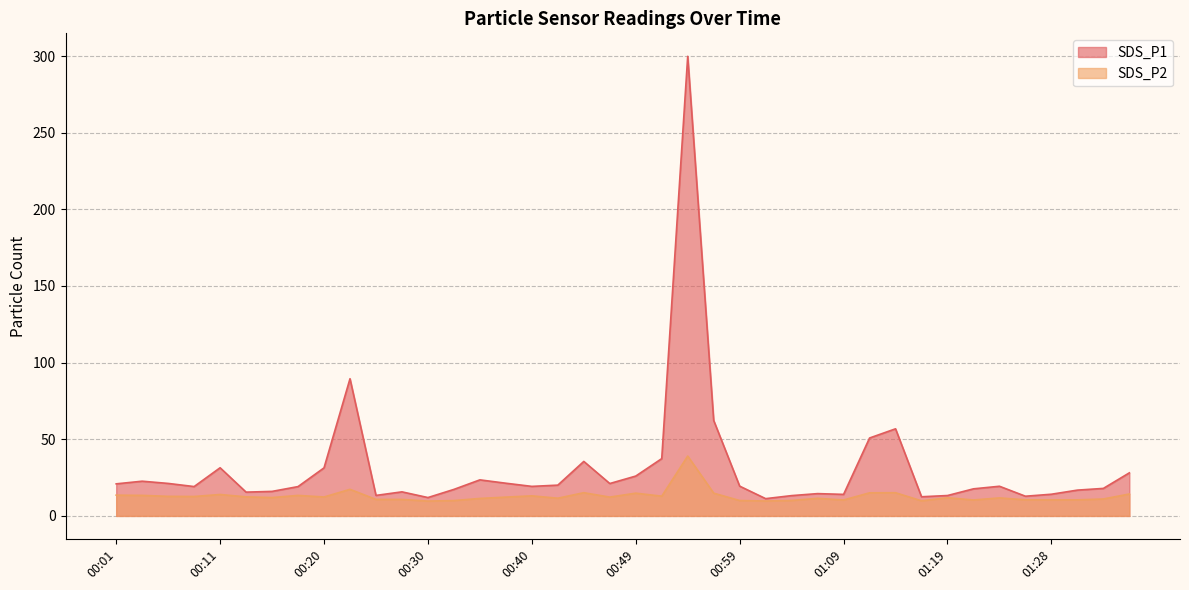

The SDS_P1 series shows 16.3 at 00:30. True or false?

False